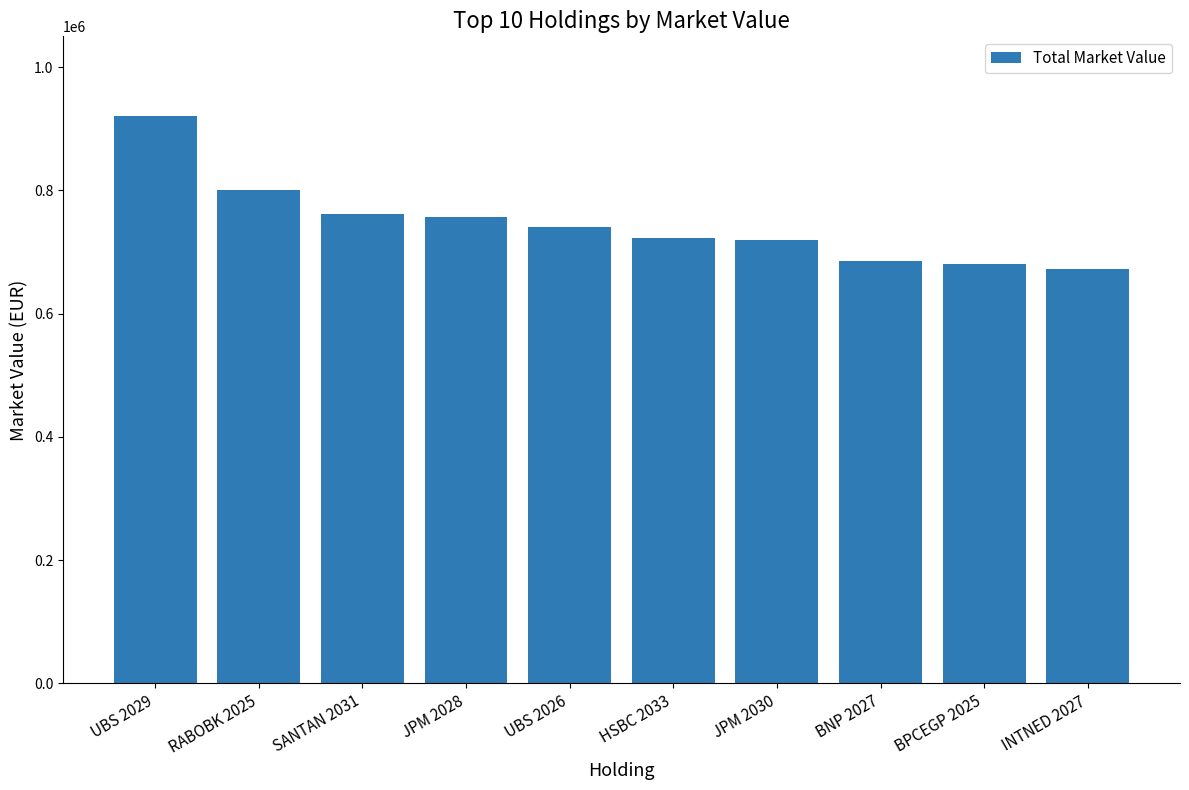

The value at BPCEGP 2025 is 955345.2. True or false?

False